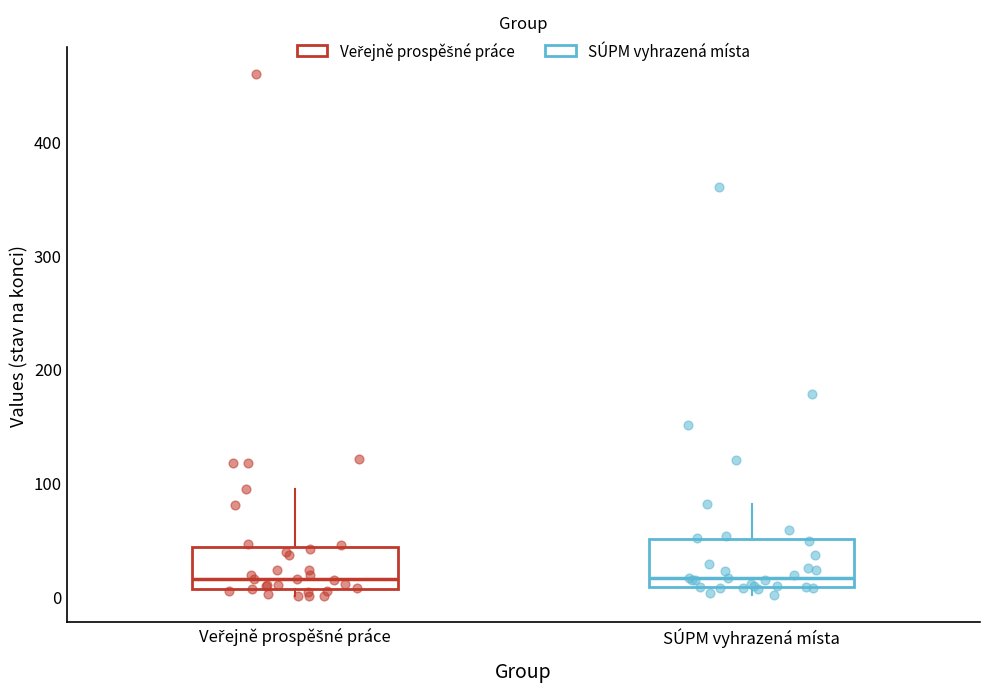

Reading left to right, transcribe this box plot: for each box, give where its median line is, the range the box spans, and where its two whiskers end, as read against the y-axis. The values are not printed on the chart, so give them approximately, as read against the axis.

Veřejně prospěšné práce: median 20, box 10 to 40, whiskers 0 to 90
SÚPM vyhrazená místa: median 20, box 10 to 50, whiskers 0 to 80